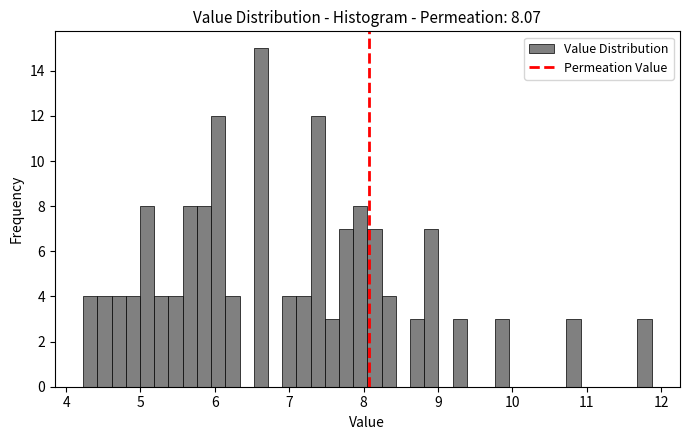

Read against the x-axis, roughly where is the centre of the tallest bar?

6.6